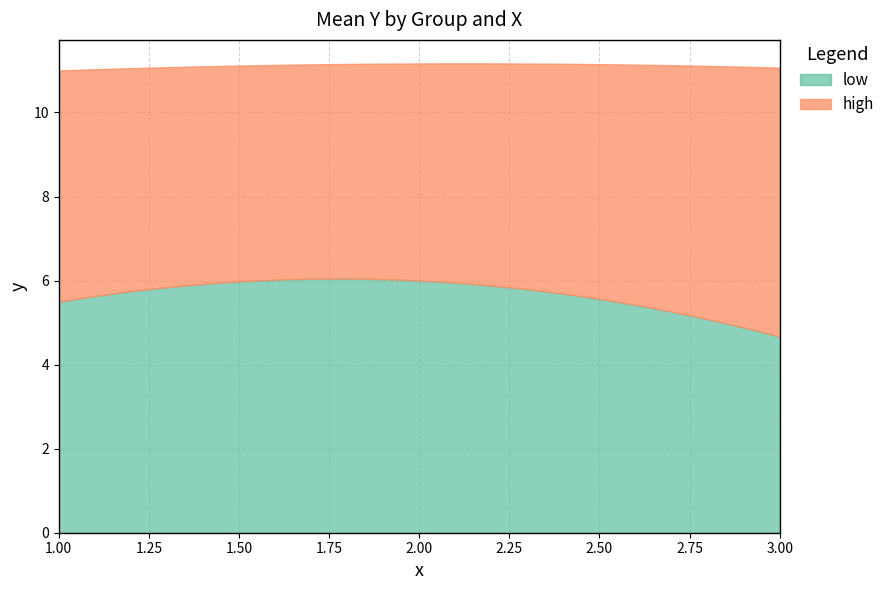

What is the difference between the maximum and minimum values in the low series?

1.4